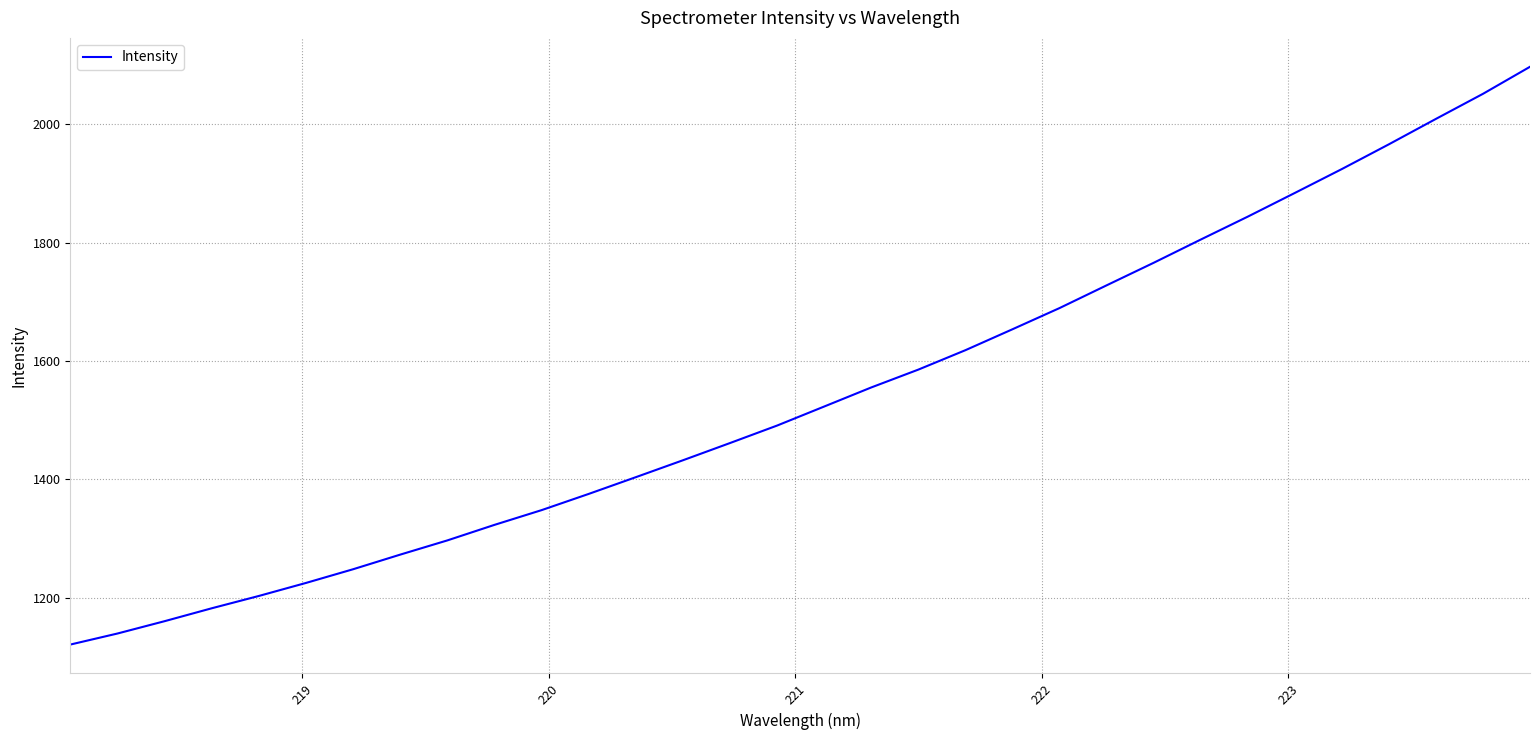

How many lines are shown in the chart?

1